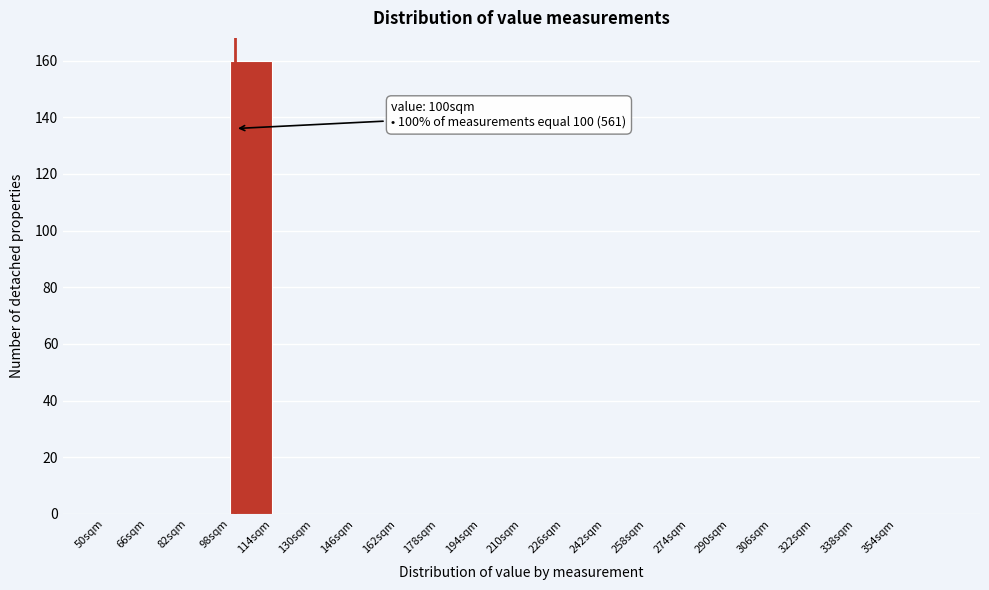

Over which range of the x-axis is the bar tallest?

98 to 114